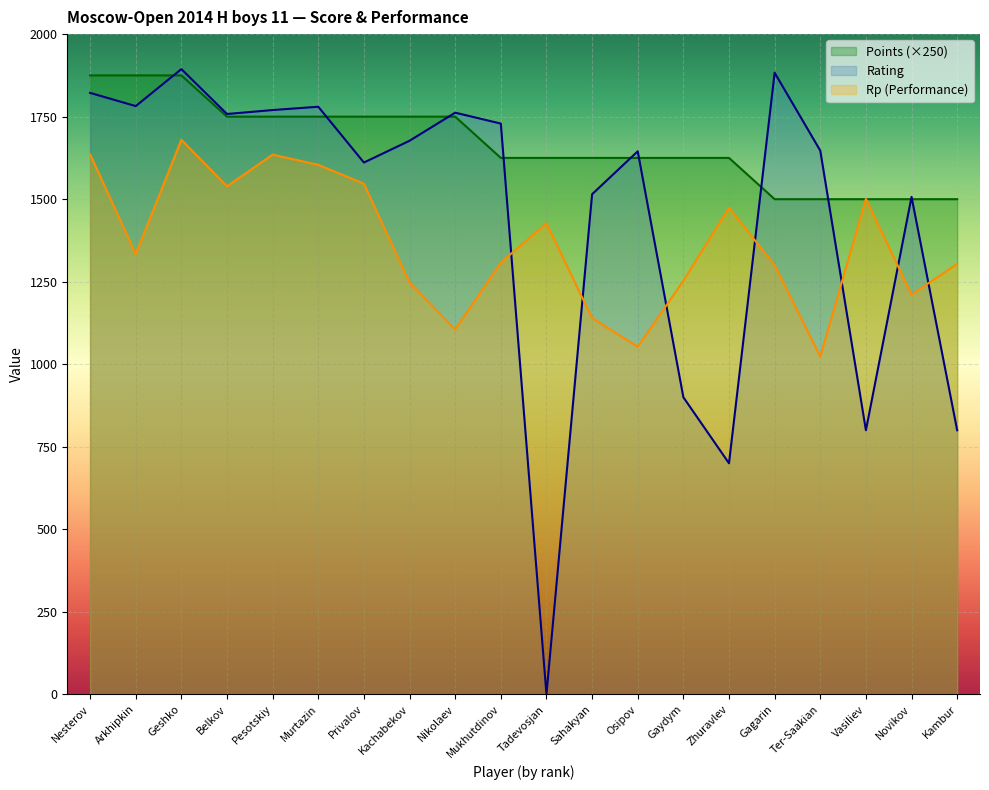

At Belkov, list the series in order from largest to smallest.

Rating, Points, Rp